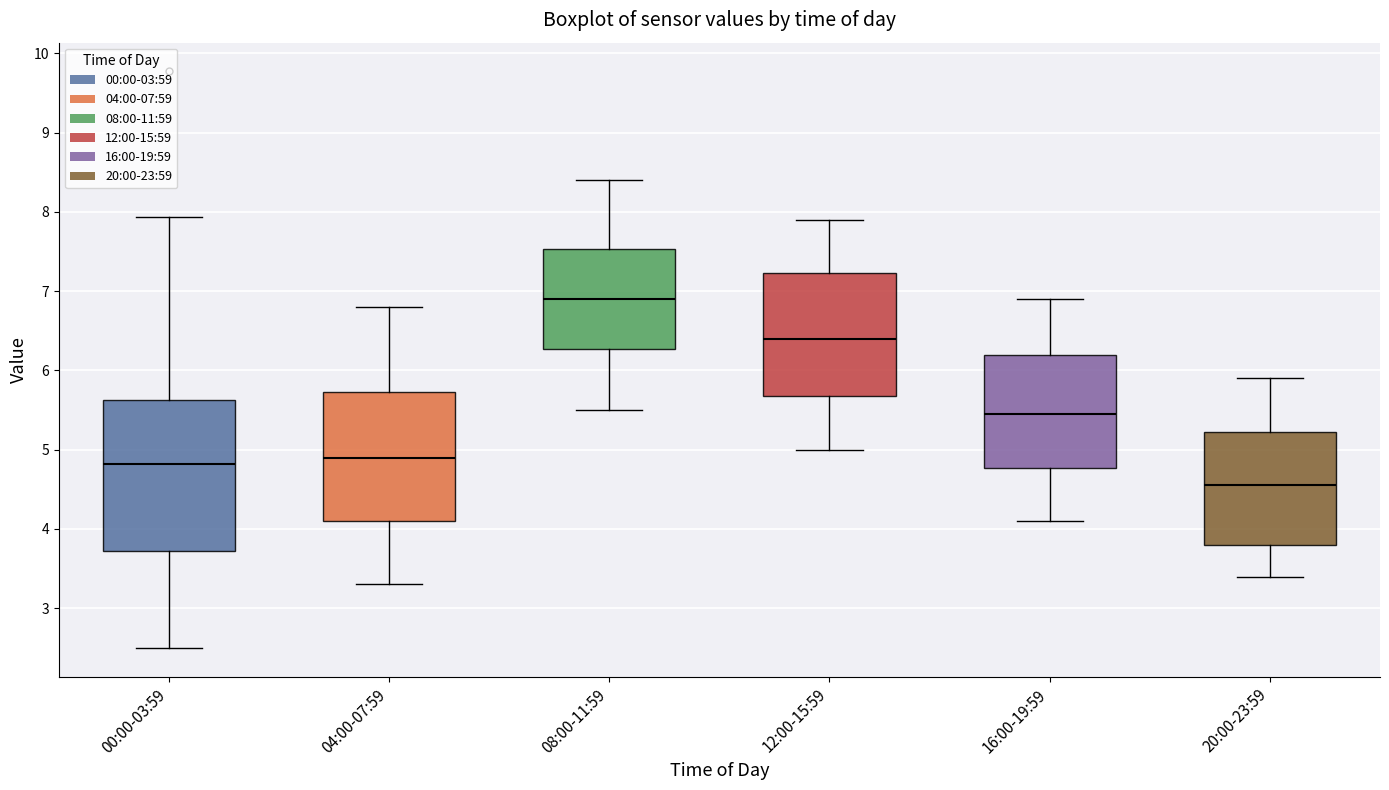

Reading left to right, transcribe this box plot: for each box, give where its median line is, the range the box spans, and where its two whiskers end, as read against the y-axis. The values are not printed on the chart, so give them approximately, as read against the axis.

00:00-03:59: median 4.8, box 3.7 to 5.6, whiskers 2.5 to 7.9
04:00-07:59: median 4.9, box 4.1 to 5.7, whiskers 3.3 to 6.8
08:00-11:59: median 6.9, box 6.3 to 7.5, whiskers 5.5 to 8.4
12:00-15:59: median 6.4, box 5.7 to 7.2, whiskers 5.0 to 7.9
16:00-19:59: median 5.5, box 4.8 to 6.2, whiskers 4.1 to 6.9
20:00-23:59: median 4.6, box 3.8 to 5.2, whiskers 3.4 to 5.9